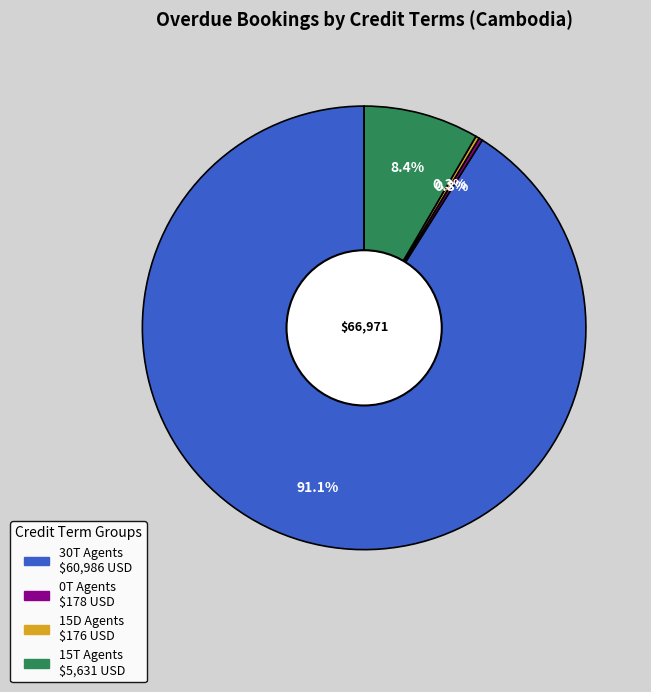

Does any single category account for the majority?

Yes